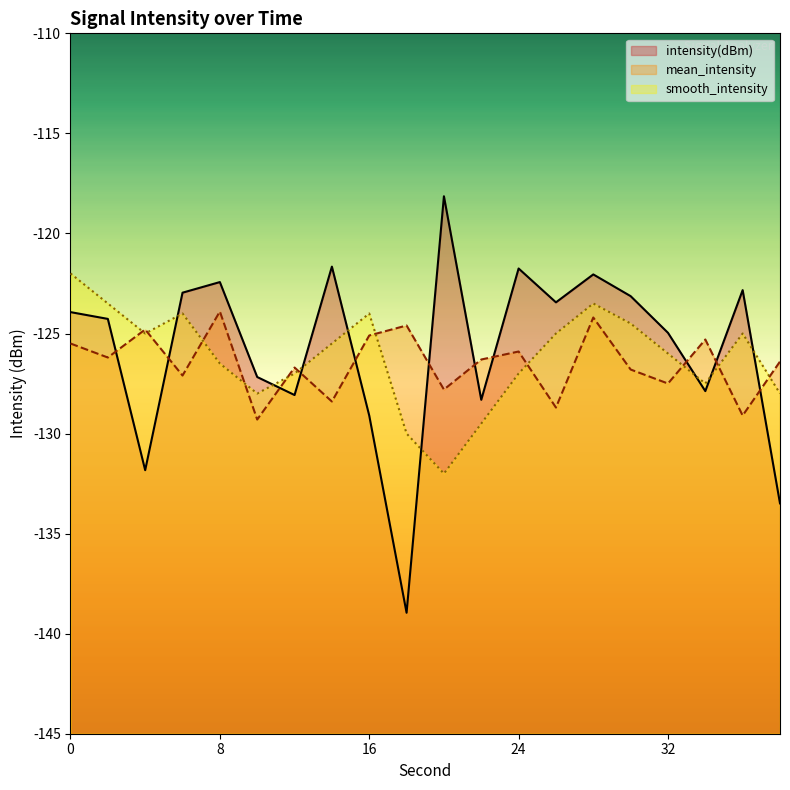

Which series has the widest spread of values?

intensity(dBm)